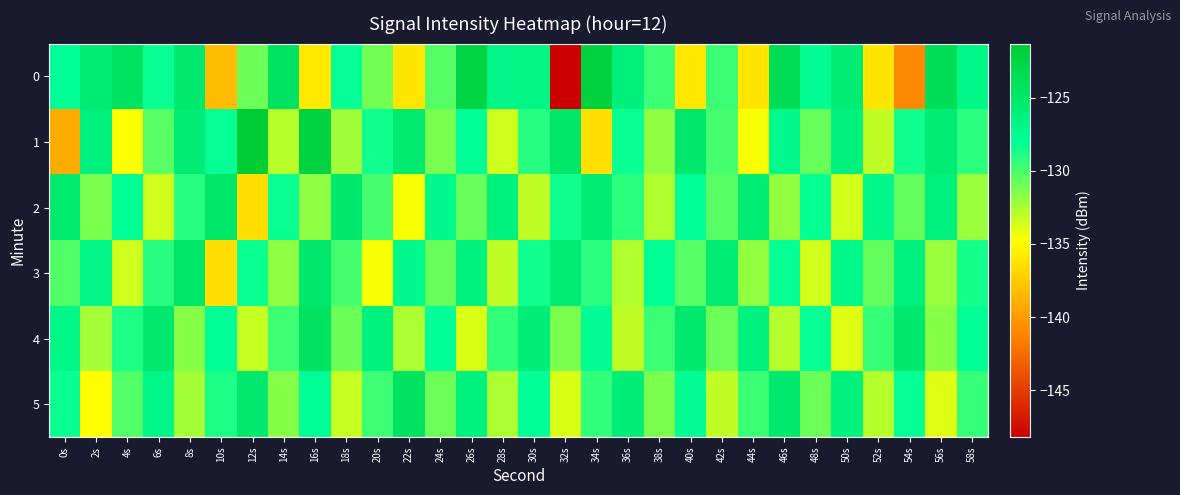

Reading right to left, list all the values displayed in this chart.

0: 58s=-126.9	56s=-123.6	54s=-140.9	52s=-136.1	50s=-125.6	48s=-127.7	46s=-123.6	44s=-136.1	42s=-129.6	40s=-136.0	38s=-129.6	36s=-126.0	34s=-122.2	32s=-148.2	30s=-126.7	28s=-126.8	26s=-122.7	24s=-130.2	22s=-136.1	20s=-131.1	18s=-128.2	16s=-135.9	14s=-124.4	12s=-130.9	10s=-138.3	8s=-125.3	6s=-128.3	4s=-124.4	2s=-125.5	0s=-127.8
1: 58s=-129.2	56s=-125.7	54s=-128.4	52s=-133.1	50s=-126.3	48s=-130.8	46s=-127.2	44s=-134.6	42s=-129.9	40s=-125.1	38s=-131.8	36s=-128.3	34s=-136.4	32s=-124.8	30s=-129.1	28s=-133.4	26s=-127.9	24s=-131.2	22s=-125.3	20s=-128.4	18s=-132.2	16s=-122.3	14s=-132.9	12s=-121.3	10s=-128.2	8s=-125.6	6s=-130.4	4s=-134.6	2s=-126.2	0s=-139.1
2: 58s=-132.1	56s=-126.3	54s=-130.7	52s=-127.1	50s=-133.6	48s=-128.2	46s=-131.9	44s=-125.6	42s=-130.3	40s=-127.9	38s=-132.7	36s=-129.2	34s=-125.7	32s=-128.4	30s=-133.1	28s=-126.3	26s=-130.8	24s=-127.2	22s=-134.6	20s=-129.9	18s=-125.1	16s=-131.8	14s=-128.3	12s=-136.4	10s=-124.8	8s=-129.1	6s=-133.4	4s=-127.9	2s=-131.2	0s=-125.3
3: 58s=-128.6	56s=-132.1	54s=-126.3	52s=-130.7	50s=-127.1	48s=-133.6	46s=-128.2	44s=-131.9	42s=-125.6	40s=-130.3	38s=-127.9	36s=-132.7	34s=-129.2	32s=-125.7	30s=-128.4	28s=-133.1	26s=-126.3	24s=-130.8	22s=-127.2	20s=-134.6	18s=-129.9	16s=-125.1	14s=-131.8	12s=-128.3	10s=-136.4	8s=-124.8	6s=-129.1	4s=-133.4	2s=-126.8	0s=-130.2
4: 58s=-127.9	56s=-131.6	54s=-125.1	52s=-129.4	50s=-133.9	48s=-128.2	46s=-132.8	44s=-126.3	42s=-130.9	40s=-125.2	38s=-129.6	36s=-133.1	34s=-127.7	32s=-131.2	30s=-125.9	28s=-129.3	26s=-133.8	24s=-128.1	22s=-132.6	20s=-126.2	18s=-130.9	16s=-124.3	14s=-129.7	12s=-133.2	10s=-127.9	8s=-131.6	6s=-125.2	4s=-128.8	2s=-132.3	0s=-126.9
5: 58s=-129.4	56s=-133.9	54s=-128.2	52s=-132.8	50s=-126.3	48s=-130.9	46s=-125.2	44s=-129.6	42s=-133.1	40s=-127.7	38s=-131.2	36s=-125.9	34s=-129.3	32s=-133.8	30s=-128.1	28s=-132.6	26s=-126.2	24s=-130.9	22s=-124.3	20s=-129.7	18s=-133.2	16s=-127.9	14s=-131.6	12s=-125.2	10s=-128.8	8s=-132.3	6s=-126.9	4s=-130.2	2s=-134.8	0s=-128.3